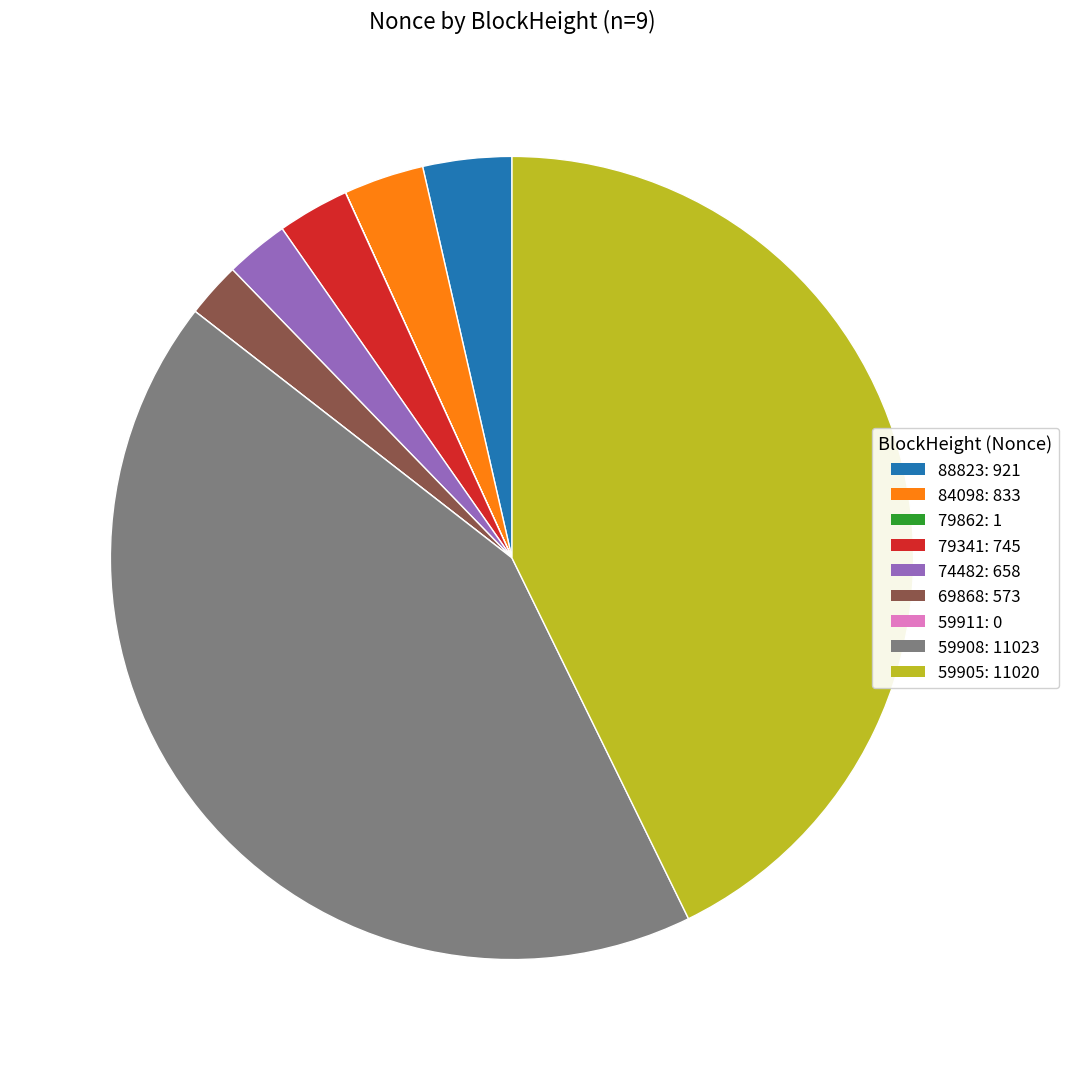

Is 74482 the majority of the pie?

No